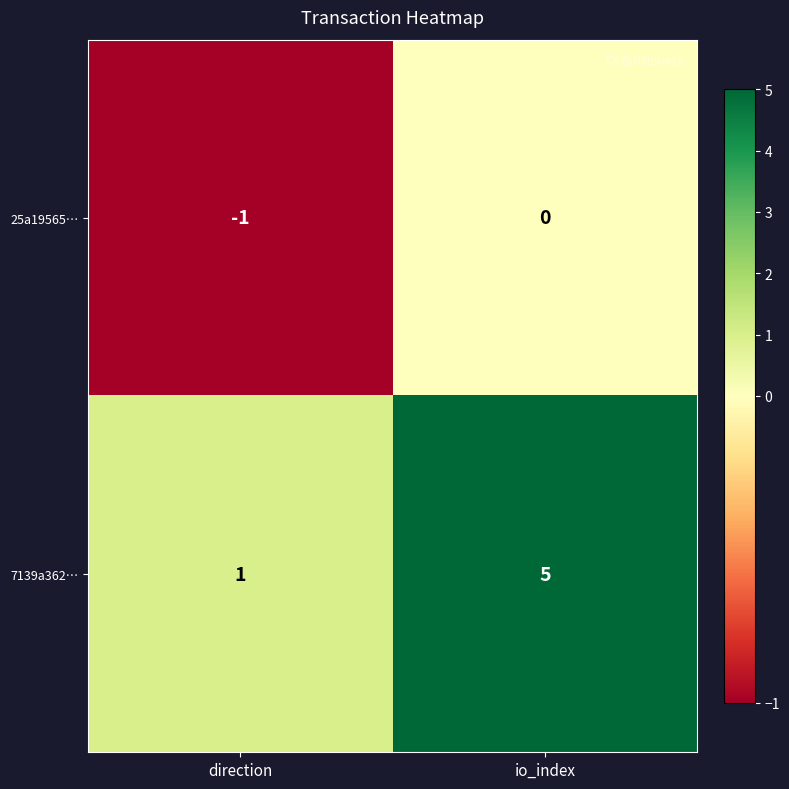

Which series has the largest total across all categories?

7139a362…